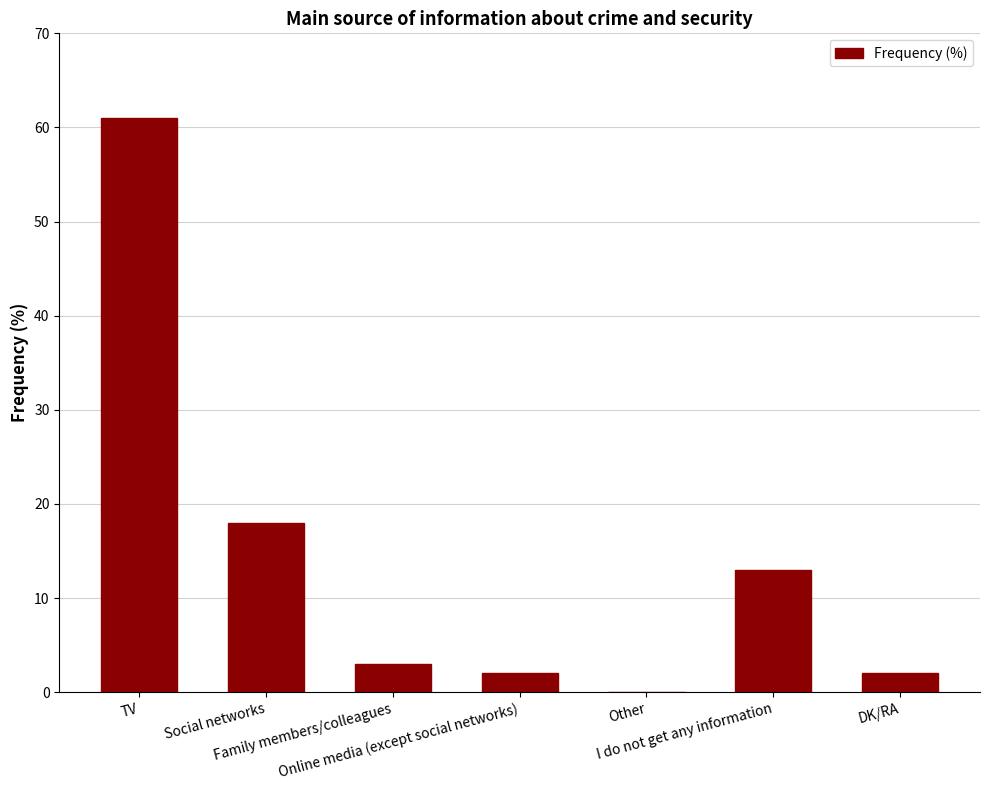

What is the difference between the values at Social networks and Other?

18